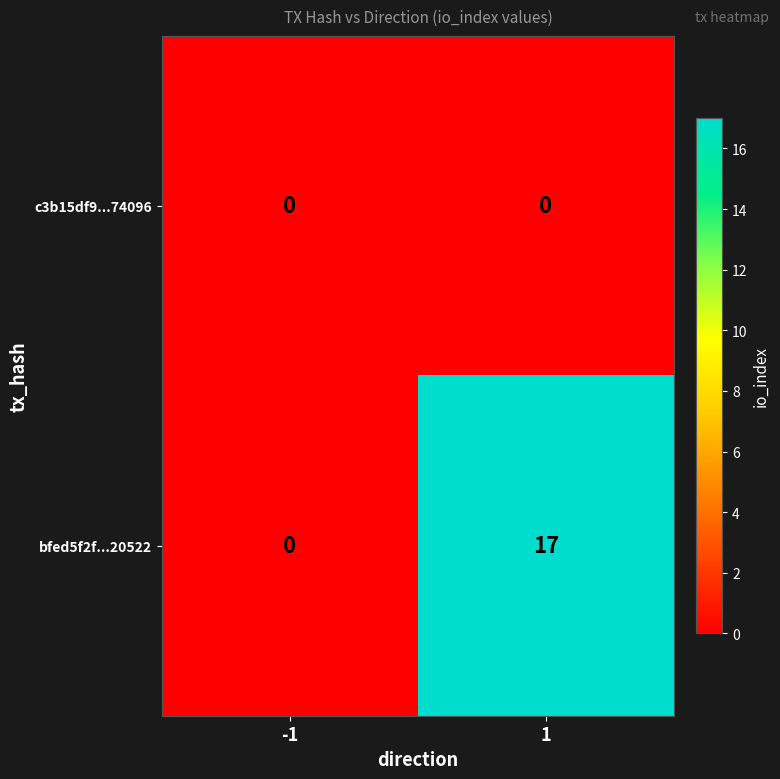

List the series in order of their overall mean, highest first.

bfed5f2f...20522, c3b15df9...74096